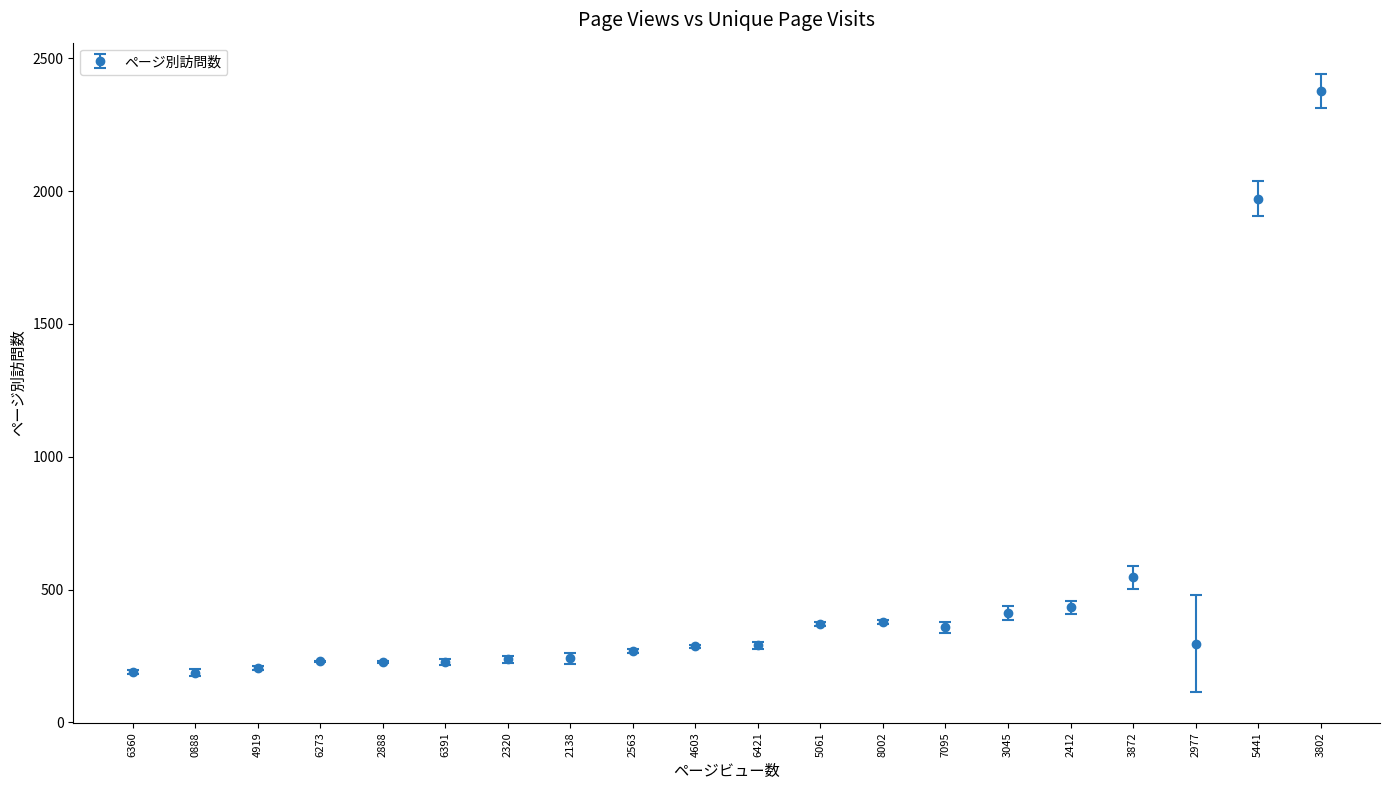

What is the average value?

487